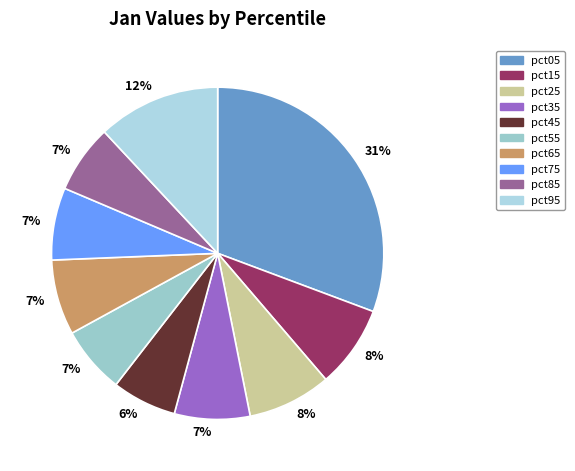

To the nearest percent, what portion does pct25 represent?

8%